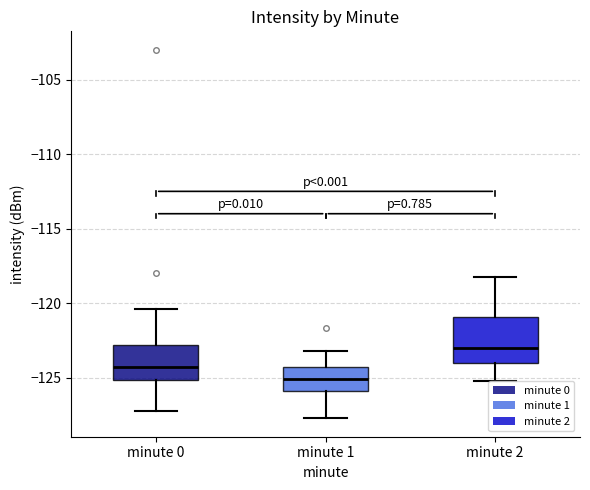

Comparing the boxes themselves (not the whiskers), which one is the tallest?

minute 2